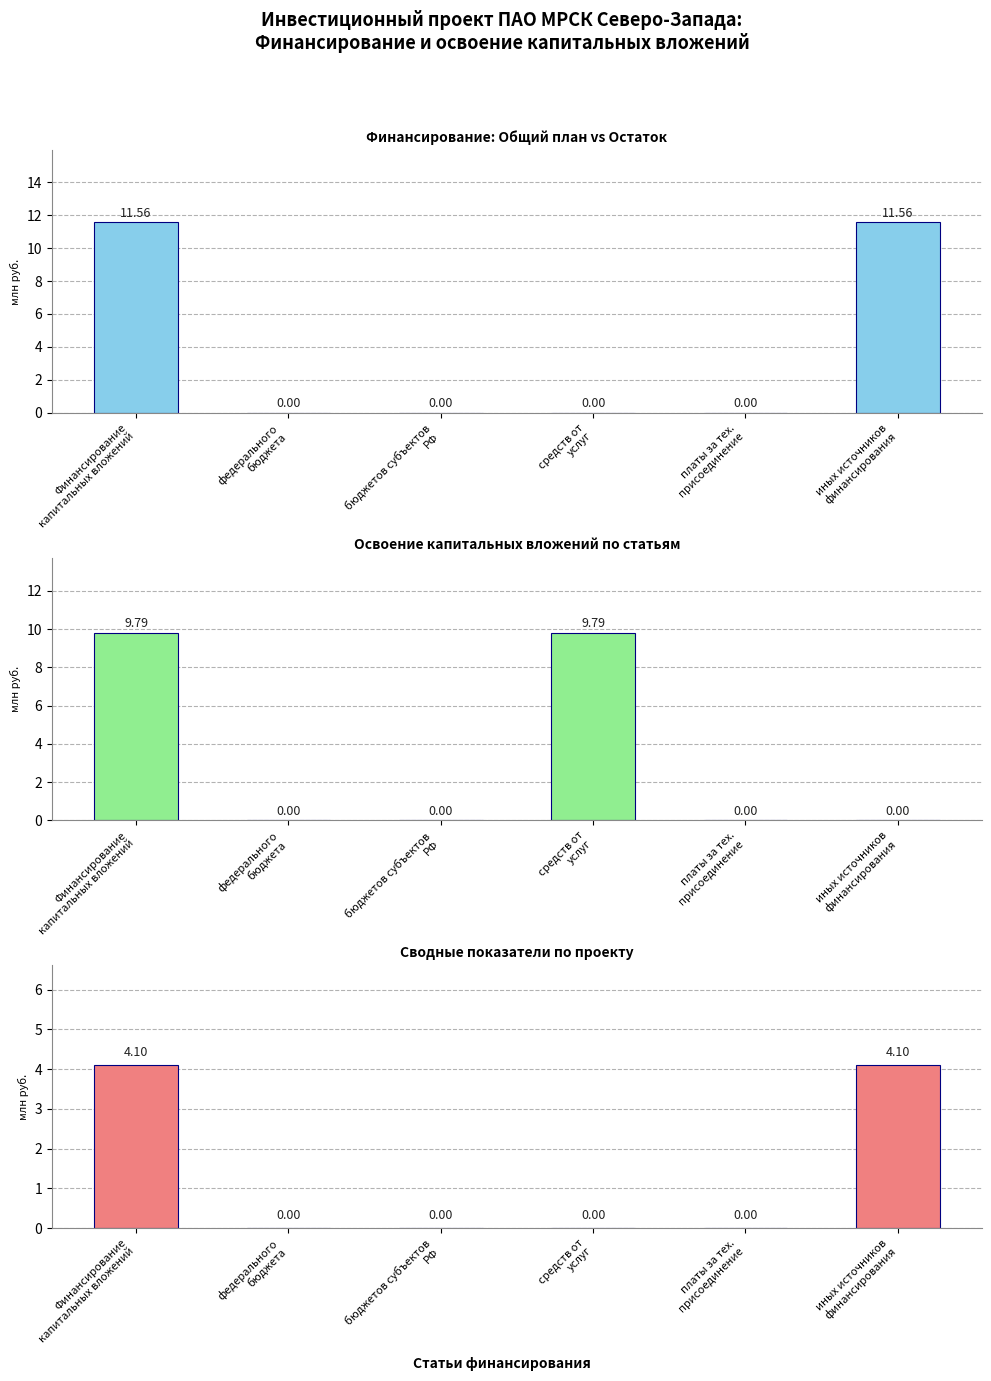

What position from the left is средств от
услуг?

4